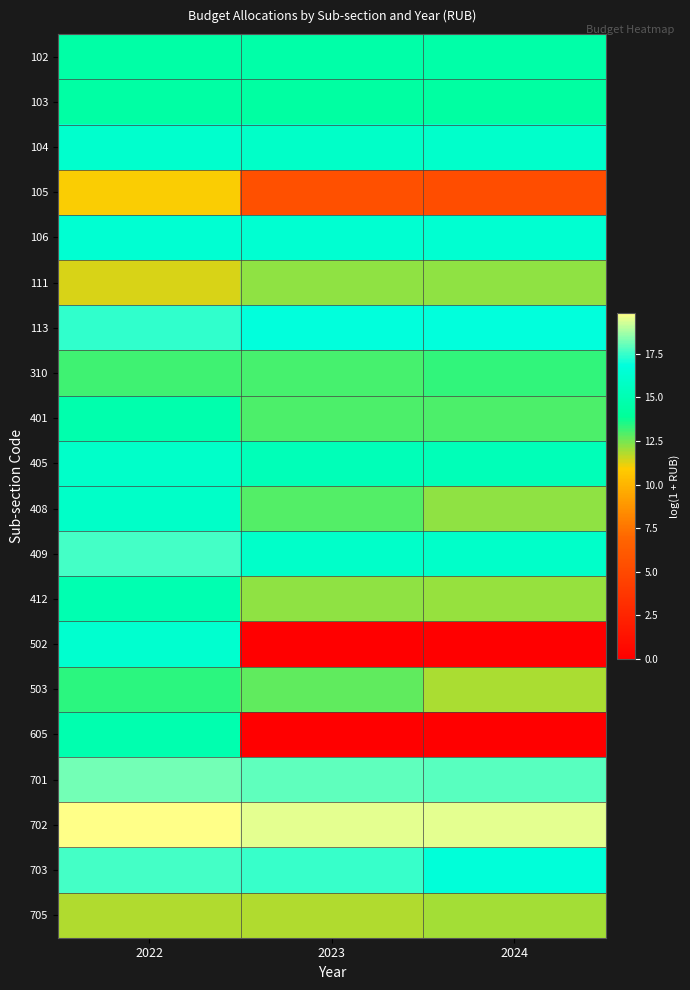

Which series has the widest spread of values?

502